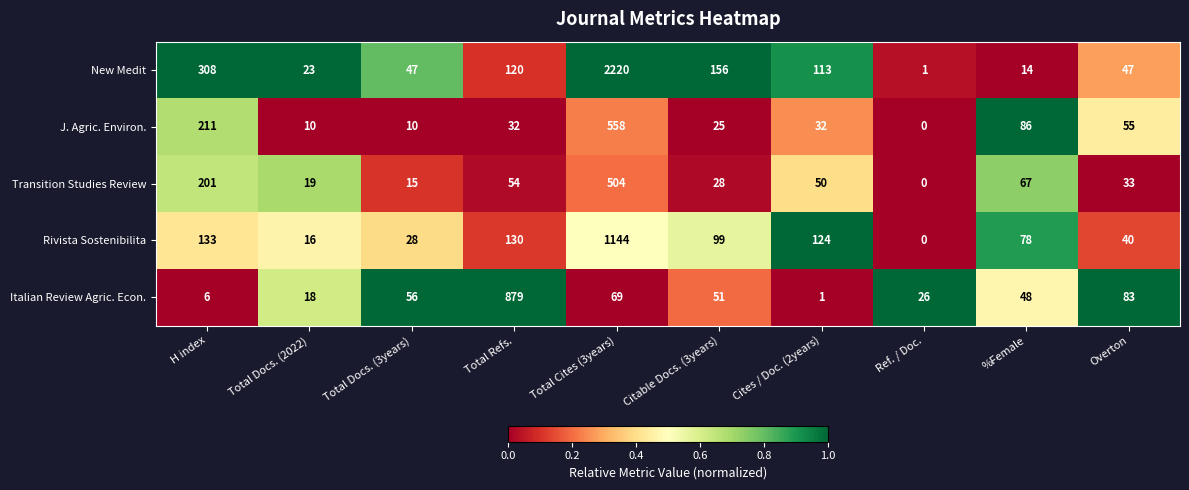

At which label is Transition Studies Review closest to 252?

H index